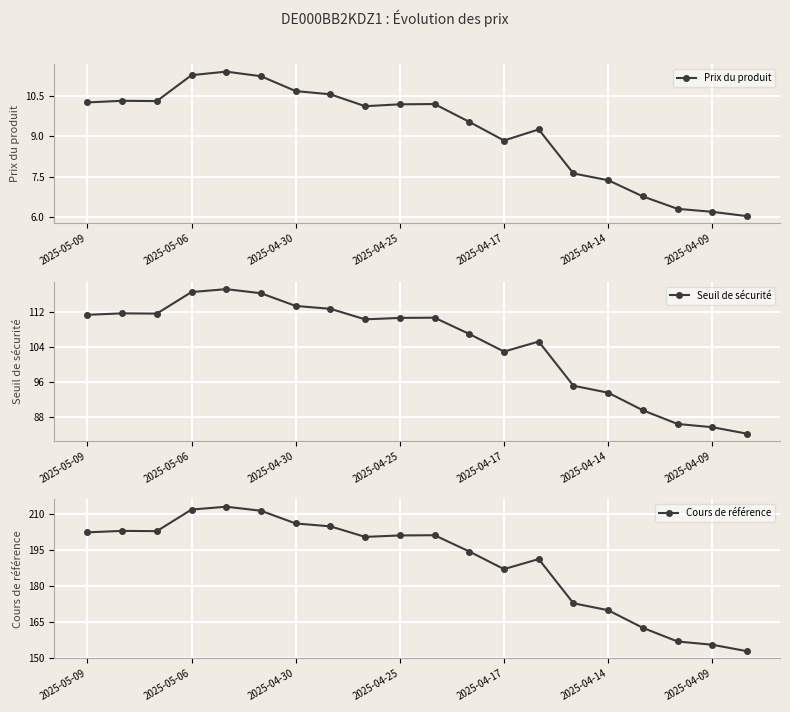

Is it true that Cours de référence equals 201.3 at 10?

True